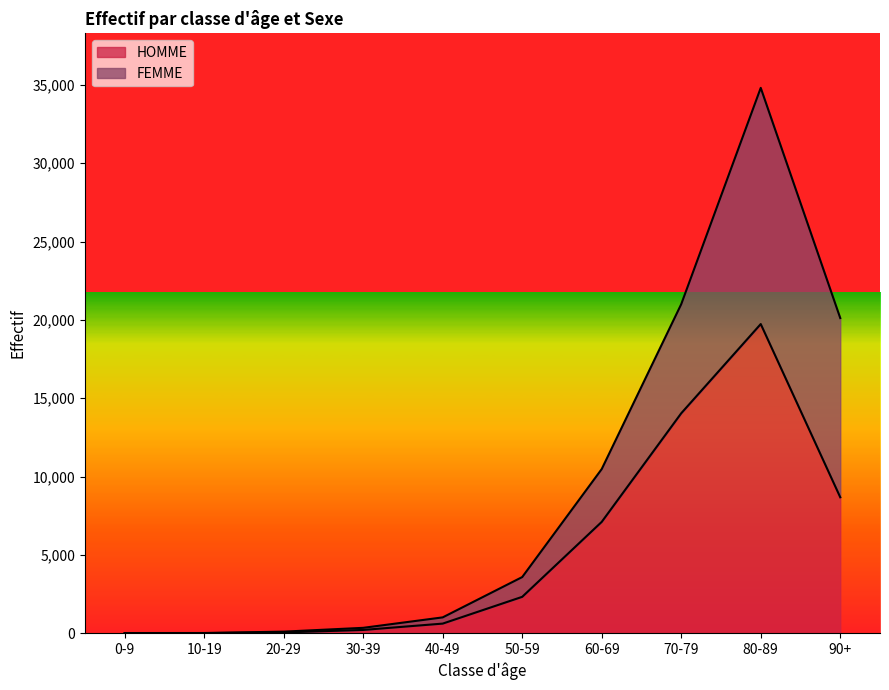

What is the smallest value displayed?

8